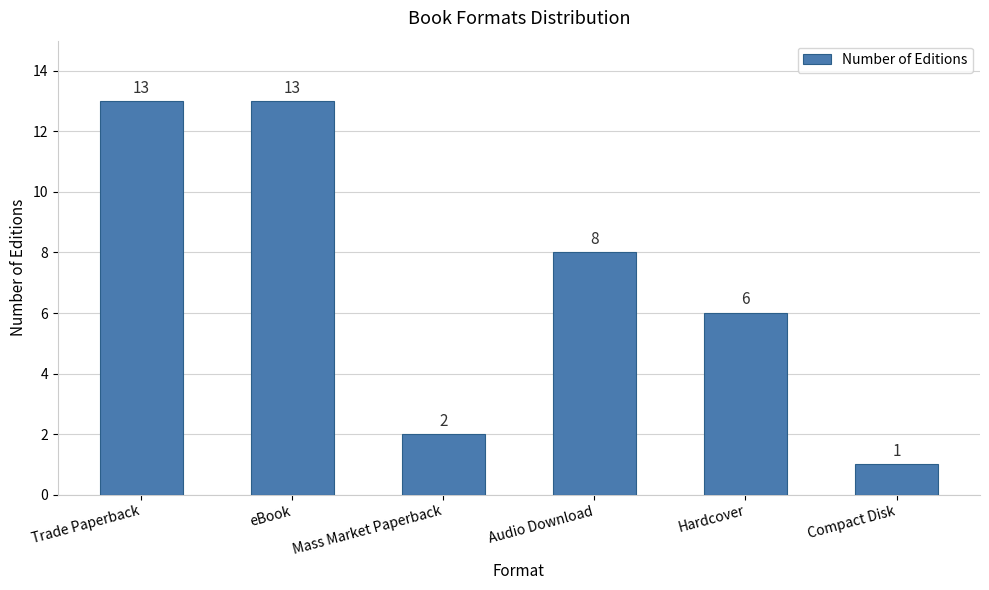

Read the value at Trade Paperback, to the nearest 10.

10